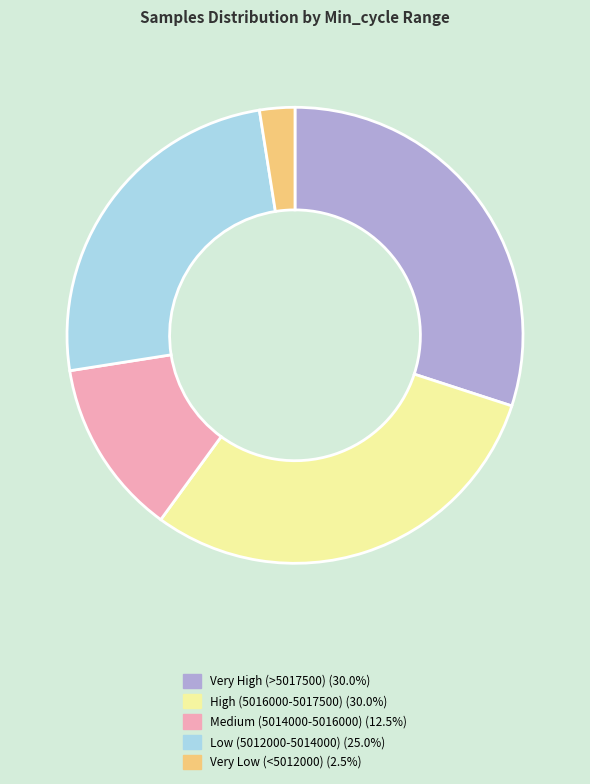

Approximately how many times larger is the value at High (5016000-5017500) (30.0%) compared to Very High (>5017500) (30.0%)?

1.0